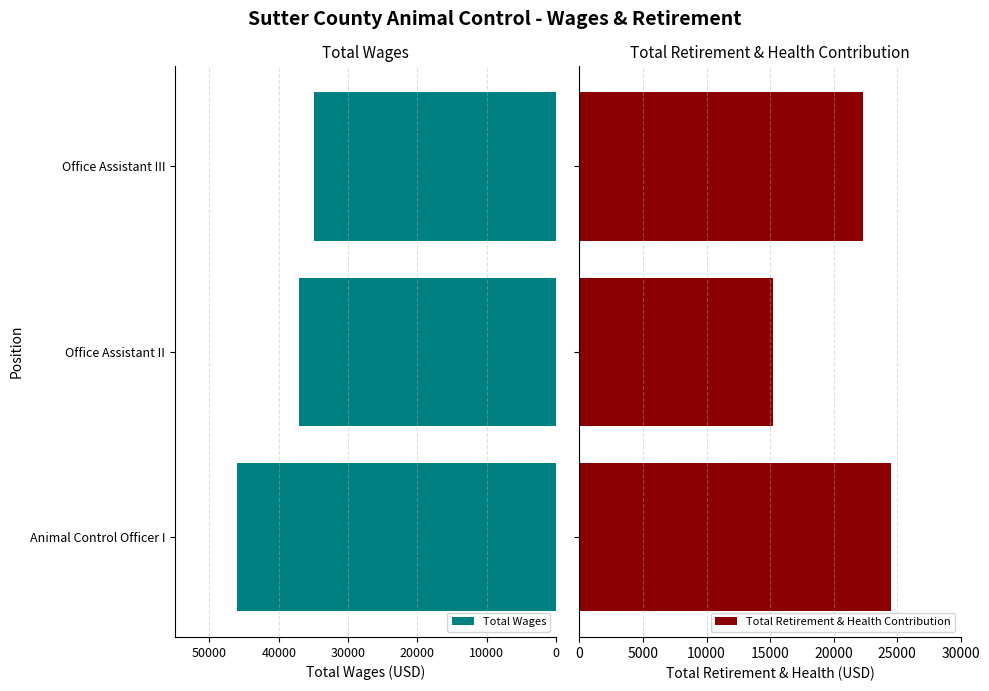

How many bars are there in each group?

2